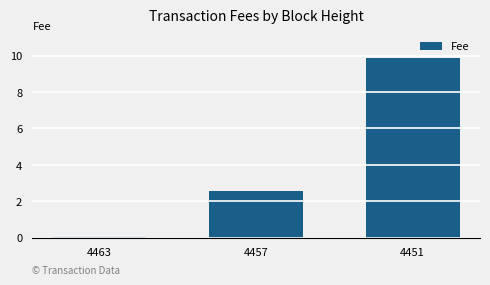

Where is the data nearest to the value 4?

4457